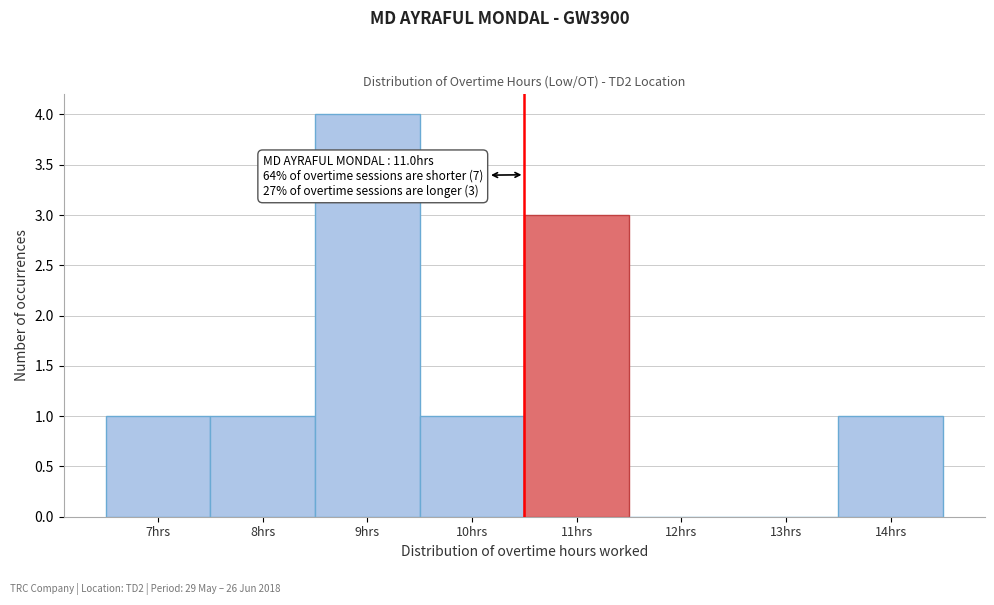

Reading left to right, extract all data points from this chart.

7hrs=1	8hrs=1	9hrs=4	10hrs=1	11hrs=3	12hrs=0	13hrs=0	14hrs=1